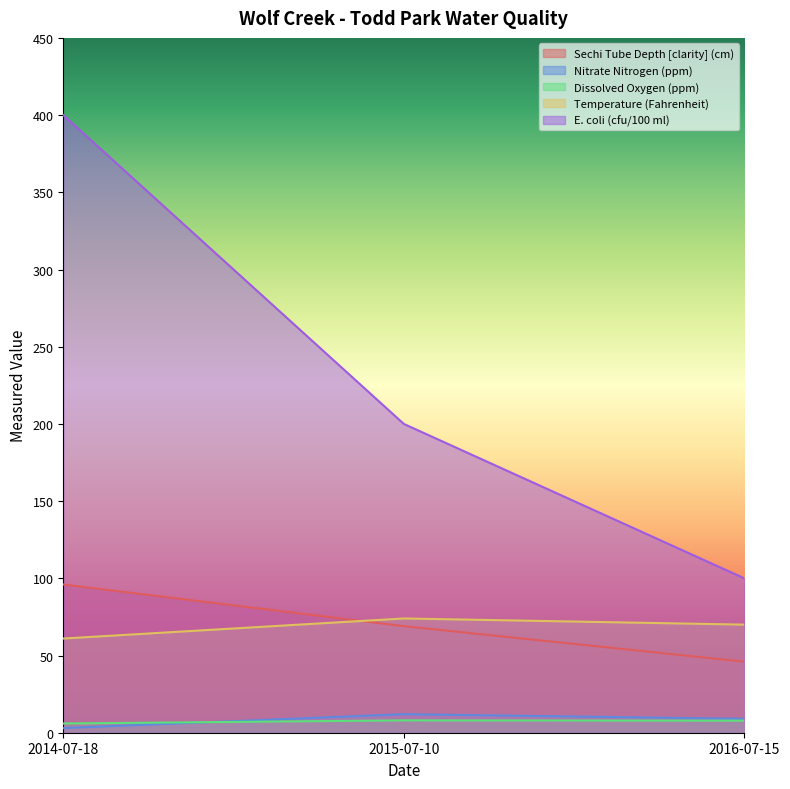

Reading left to right, what are all the values shown in this chart?

Sechi Tube Depth [clarity] (cm): 2014-07-18=96.0	2015-07-10=69.0	2016-07-15=46.0
Nitrate Nitrogen (ppm): 2014-07-18=3.0	2015-07-10=12.0	2016-07-15=9.0
Dissolved Oxygen (ppm): 2014-07-18=6.0	2015-07-10=8.0	2016-07-15=7.8
Temperature (Fahrenheit): 2014-07-18=61.0	2015-07-10=74.0	2016-07-15=70.0
E. coli (cfu/100 ml): 2014-07-18=400.0	2015-07-10=200.0	2016-07-15=100.0